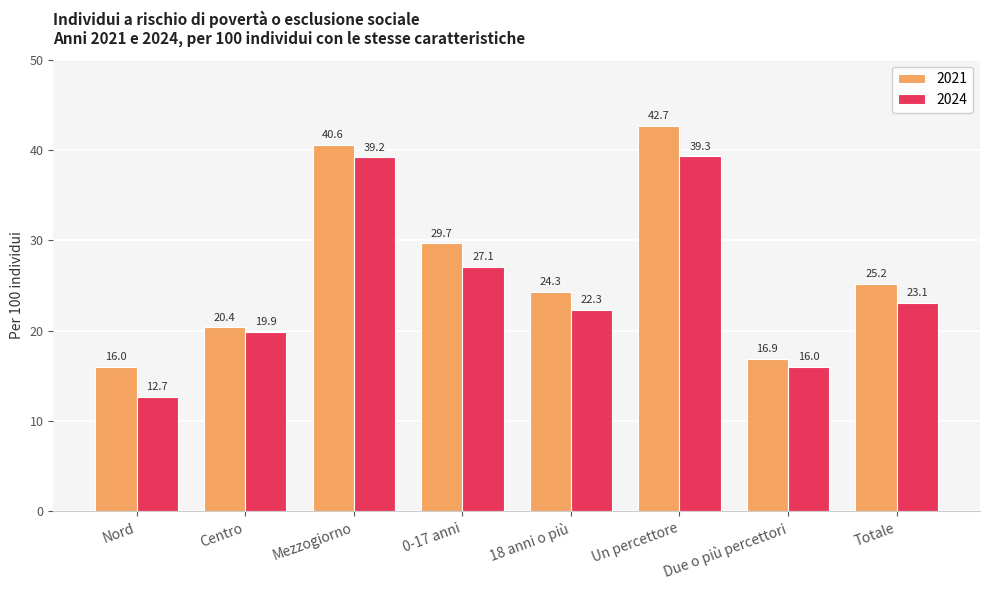

What is the value of the 2024 bar at the 6th from the left?

39.3